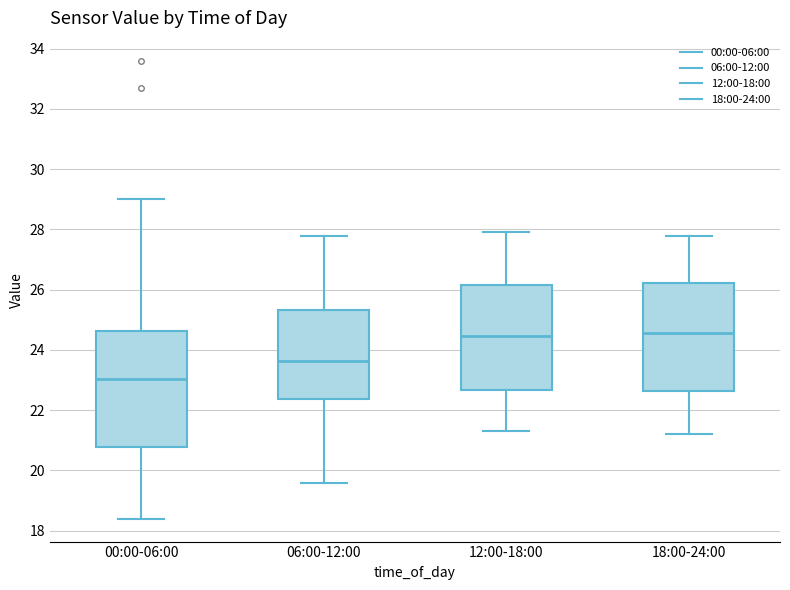

Where is the upper edge of the box for 06:00-12:00 on the y-axis? The values are not printed on the chart, so give them approximately, as read against the axis.

25.4